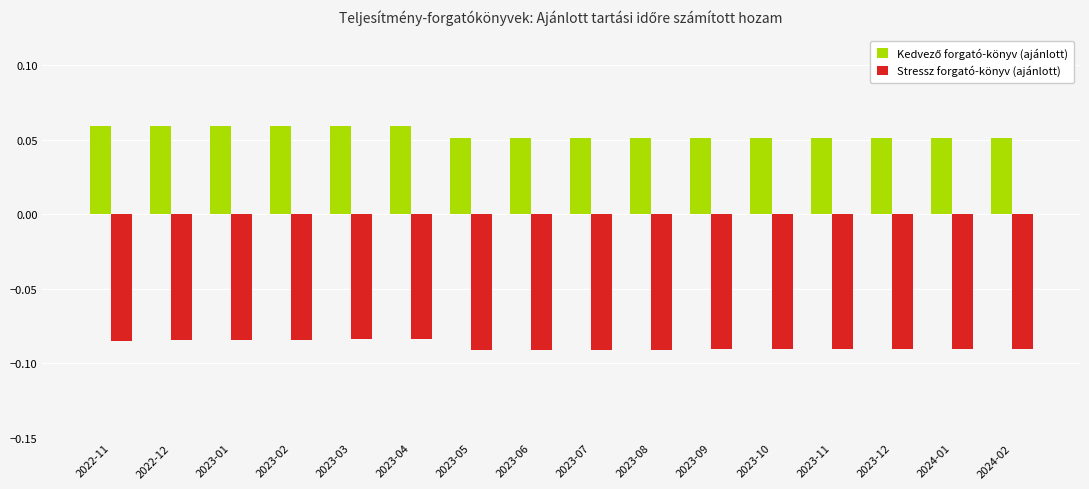

At how many categories does at least one series exceed 0?

16